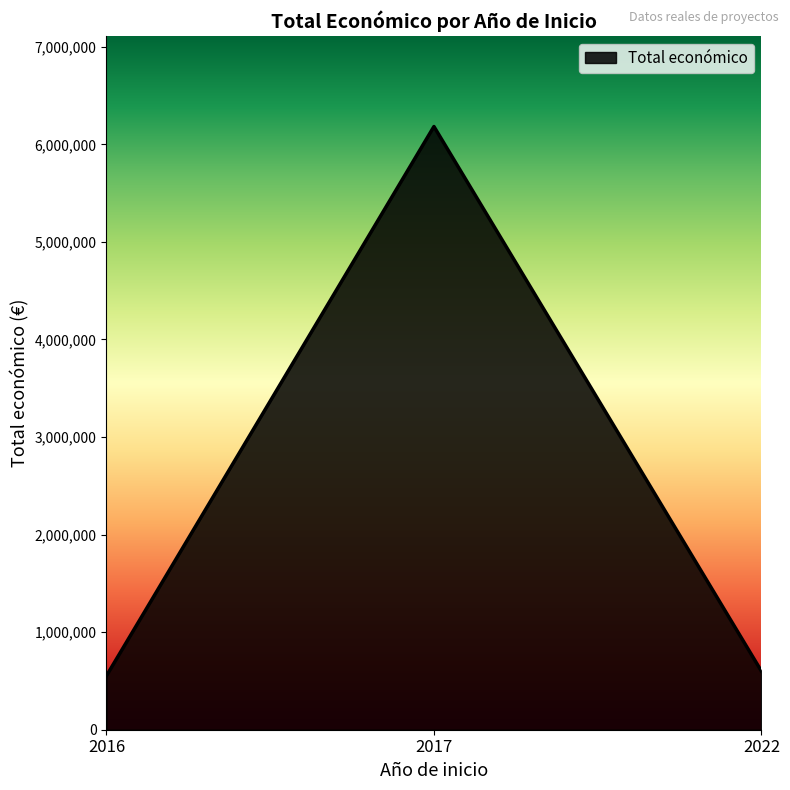

How many lines are shown in the chart?

1